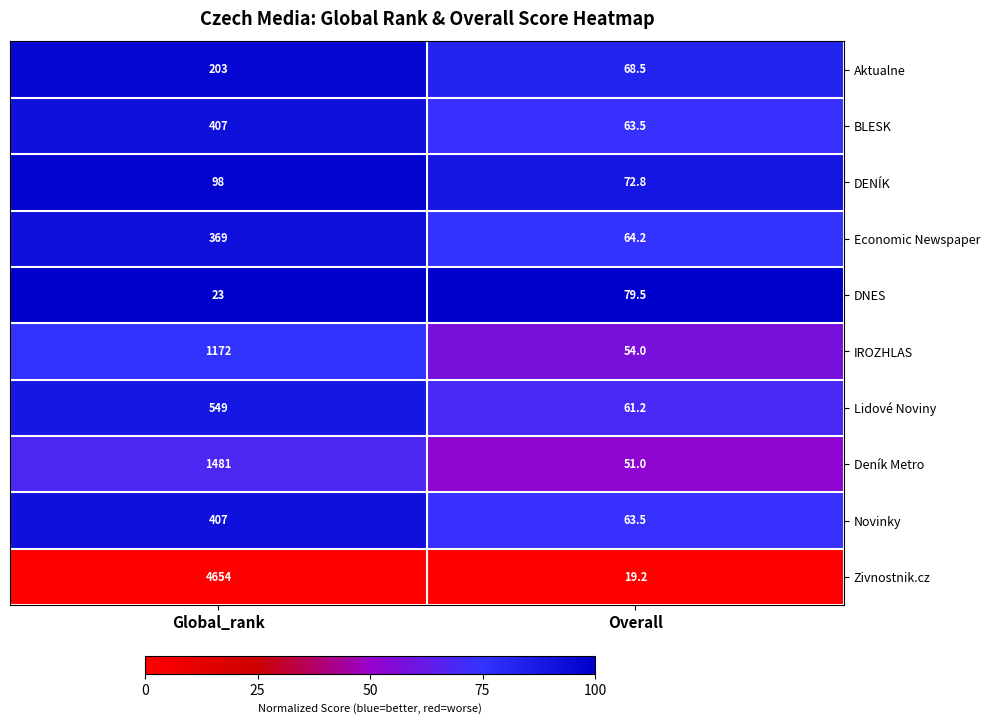

What is the difference between the DENÍK values at Overall and Global_rank?

25.2